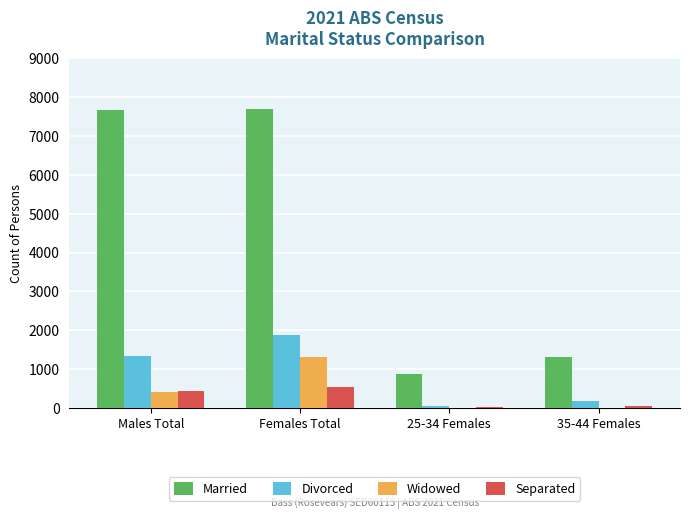

How many data points does each series have?

4